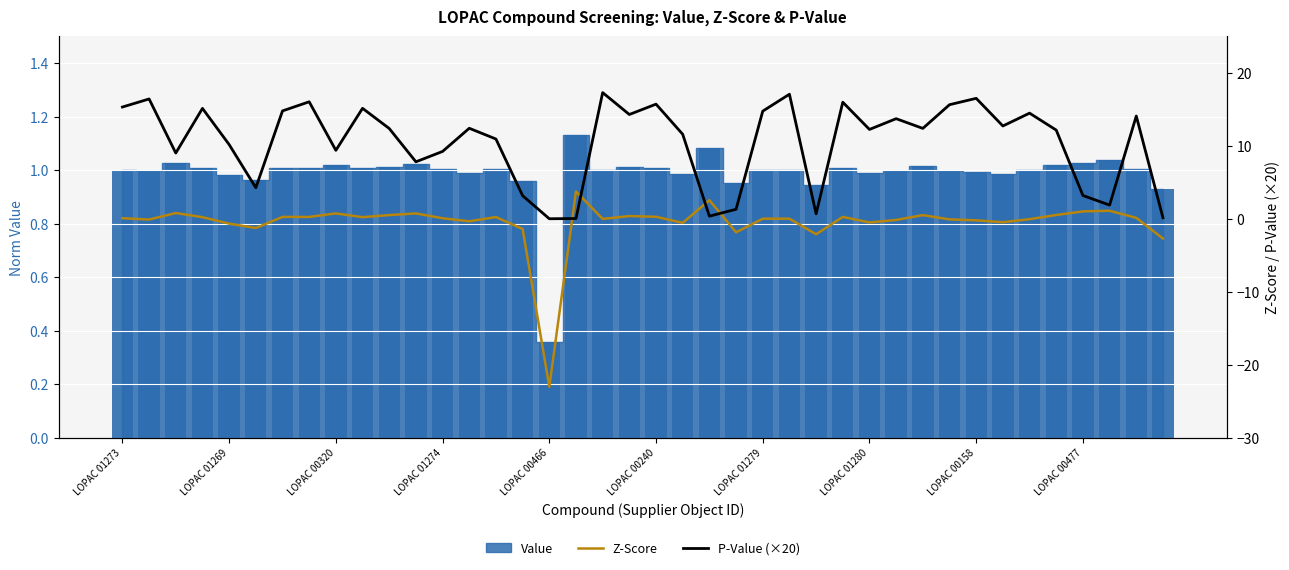

What is the total value across all series at 15?

1.7